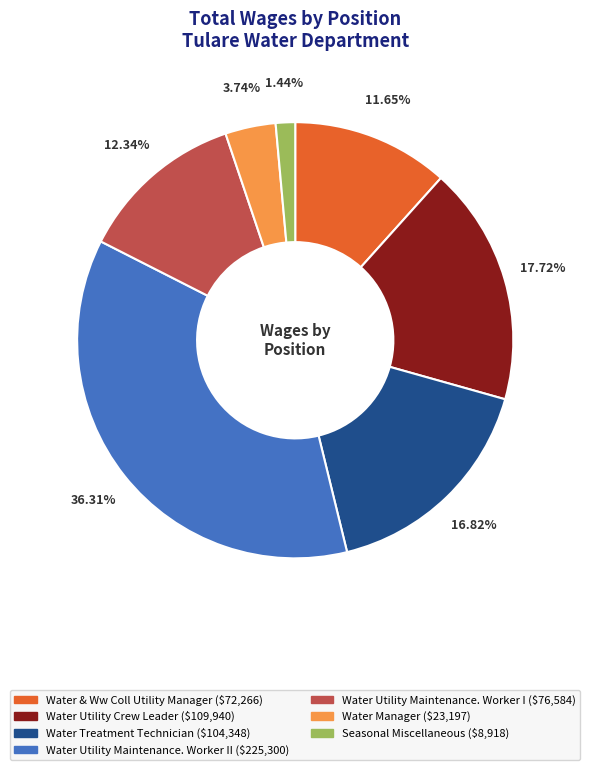

Is there any slice that represents more than half of the pie?

No